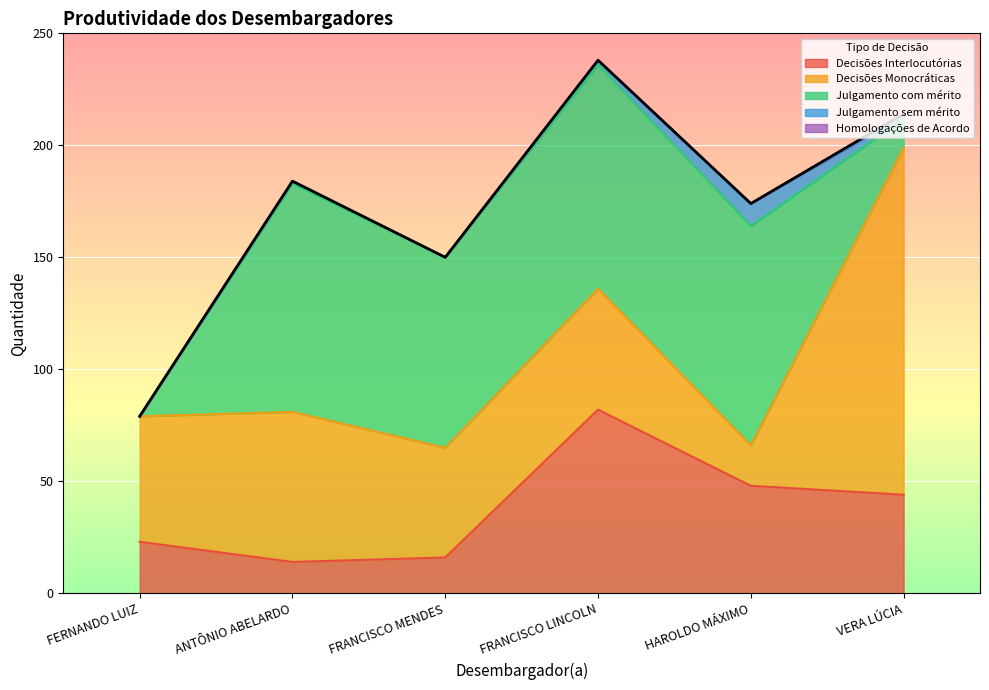

List the labels in order of Decisões Monocráticas value, largest first.

VERA LÚCIA, ANTÔNIO ABELARDO, FERNANDO LUIZ, FRANCISCO LINCOLN, FRANCISCO MENDES, HAROLDO MÁXIMO